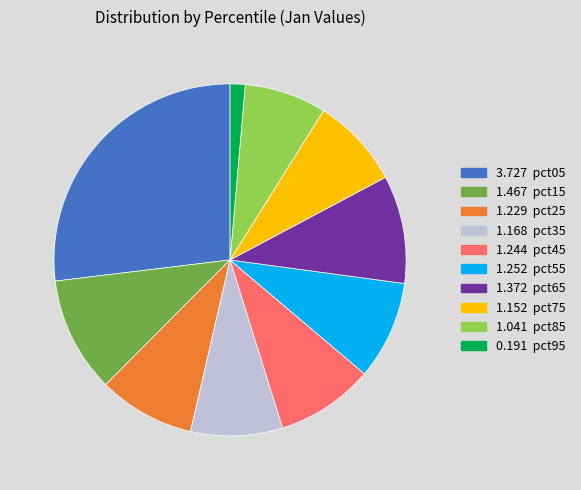

Is there any slice that represents more than half of the pie?

No